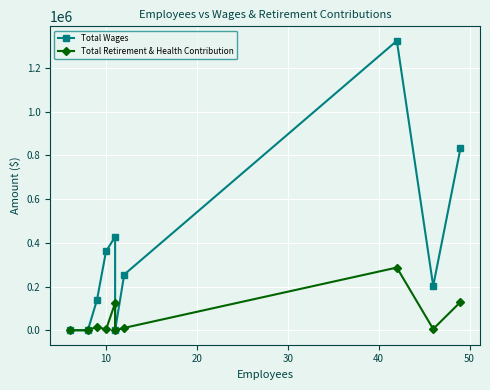

Reading left to right, list all the values displayed in this chart.

Total Wages: 0	0	137885	360719	427261	0	254691	1323182	202285	831583
Total Retirement & Health Contribution: 0	0	15688	3467	124137	0	10808	286527	5616	129135